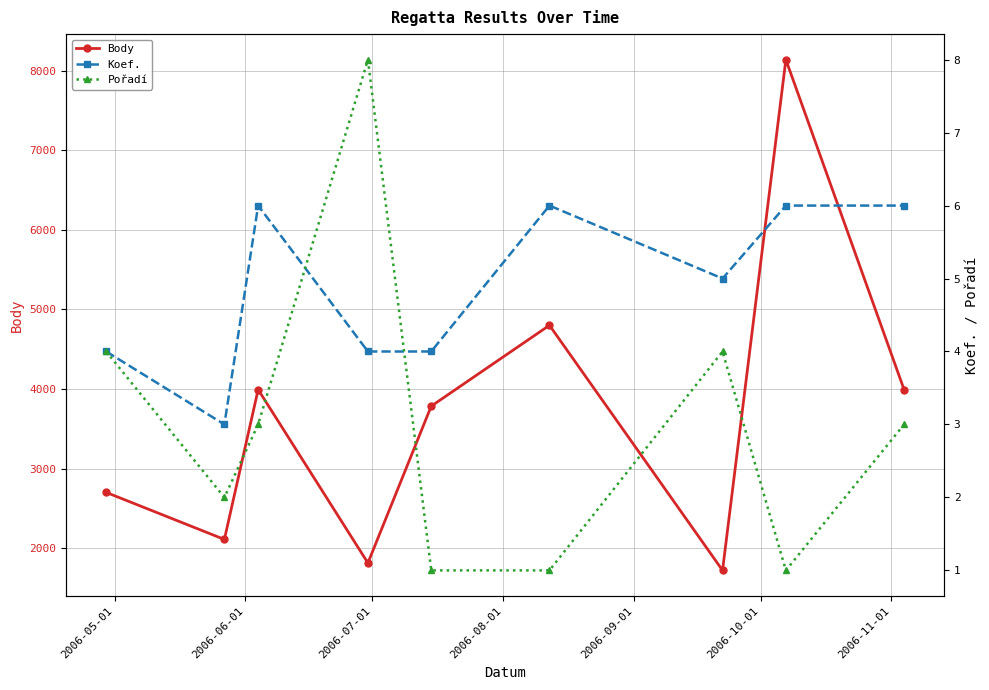

True or false: Body has more than 2 points higher than both neighbors.

True